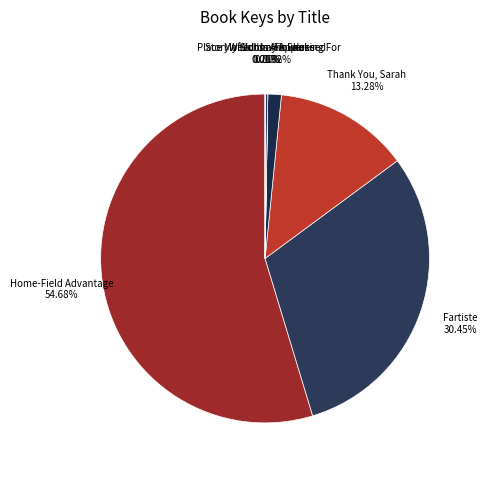

What is the largest slice in the pie chart?

Home-Field Advantage